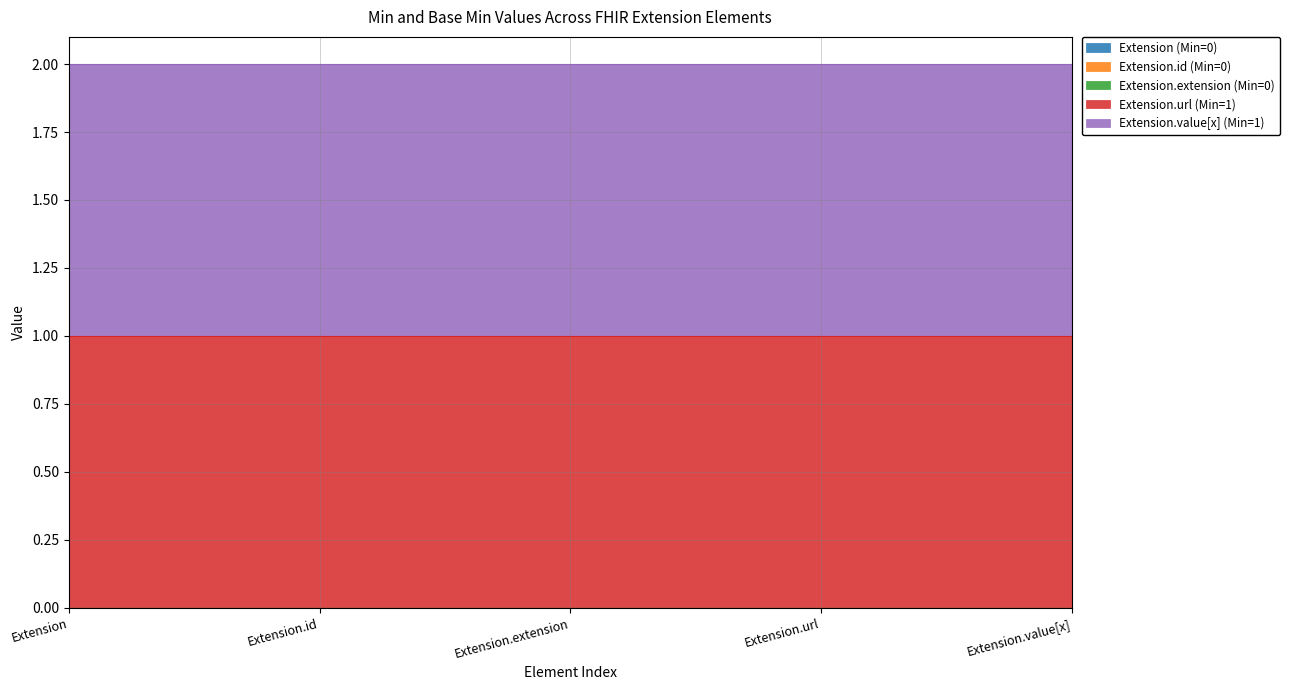

Reading left to right, what are all the values shown in this chart?

Extension (Min=0): Extension=0	Extension.id=0	Extension.extension=0	Extension.url=0	Extension.value[x]=0
Extension.id (Min=0): Extension=0	Extension.id=0	Extension.extension=0	Extension.url=0	Extension.value[x]=0
Extension.extension (Min=0): Extension=0	Extension.id=0	Extension.extension=0	Extension.url=0	Extension.value[x]=0
Extension.url (Min=1): Extension=1	Extension.id=1	Extension.extension=1	Extension.url=1	Extension.value[x]=1
Extension.value[x] (Min=1): Extension=1	Extension.id=1	Extension.extension=1	Extension.url=1	Extension.value[x]=1